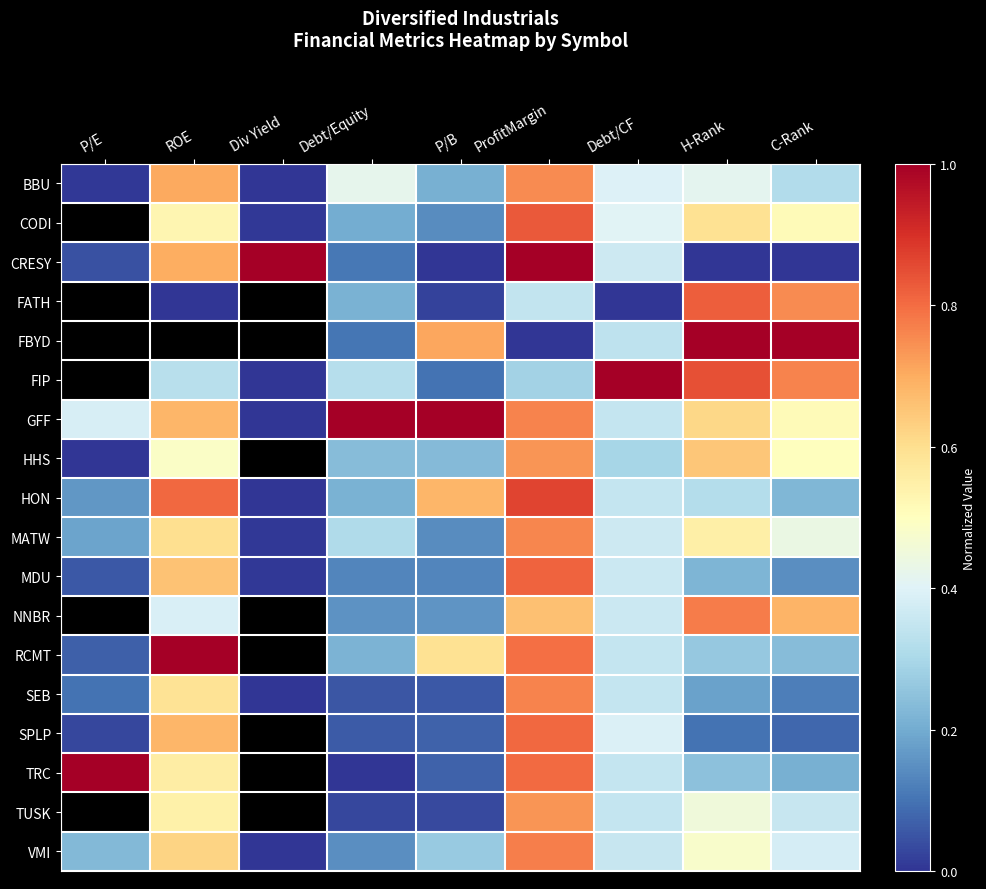

At which category is the sum across all series the highest?

ProfitMargin